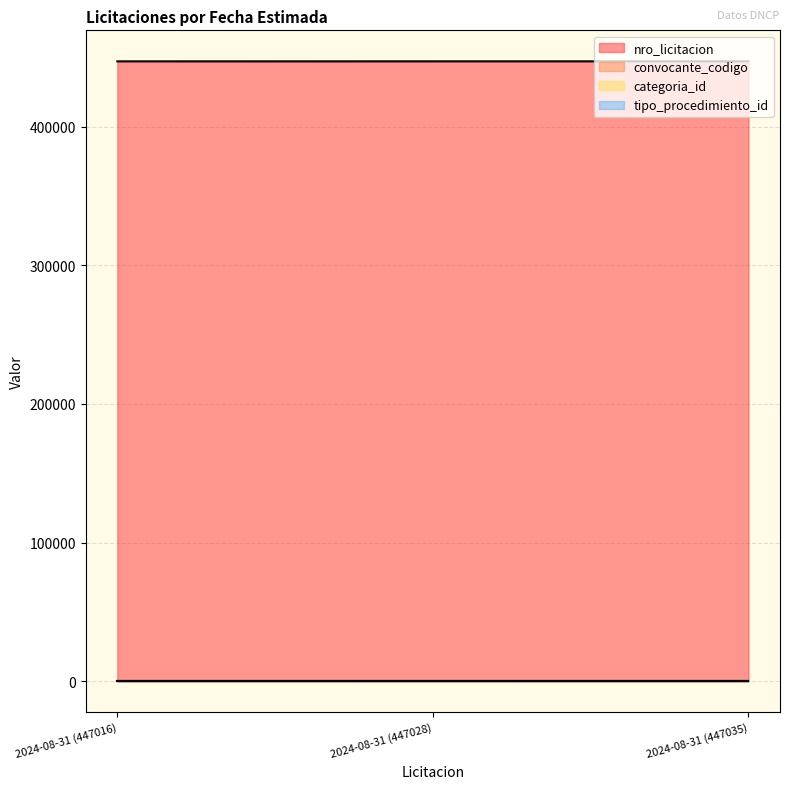

What is the sum of the tipo_procedimiento_id values at 2024-08-31 (447028) and 2024-08-31 (447035)?

216